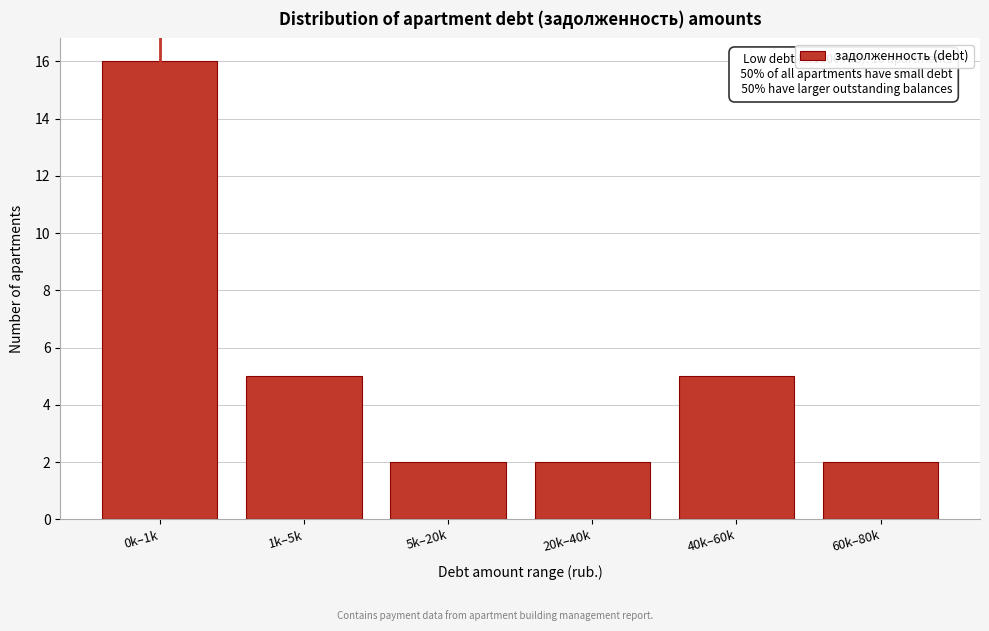

Reading right to left, list all the values displayed in this chart.

60k–80k=2	40k–60k=5	20k–40k=2	5k–20k=2	1k–5k=5	0k–1k=16